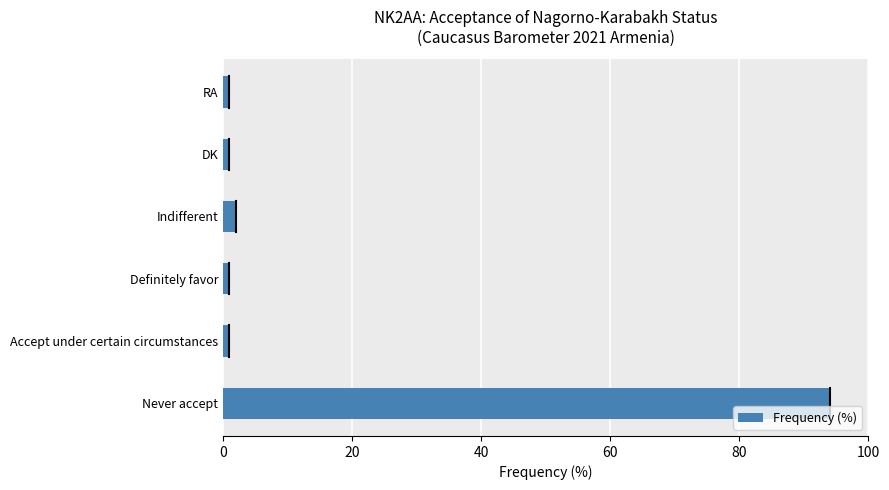

What value does the data have at Never accept?

94